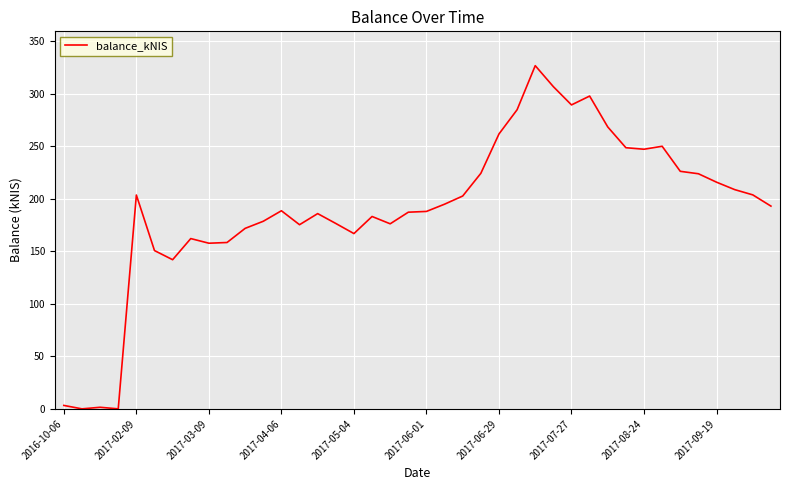

Does the chart display data point markers on the line(s)?

No